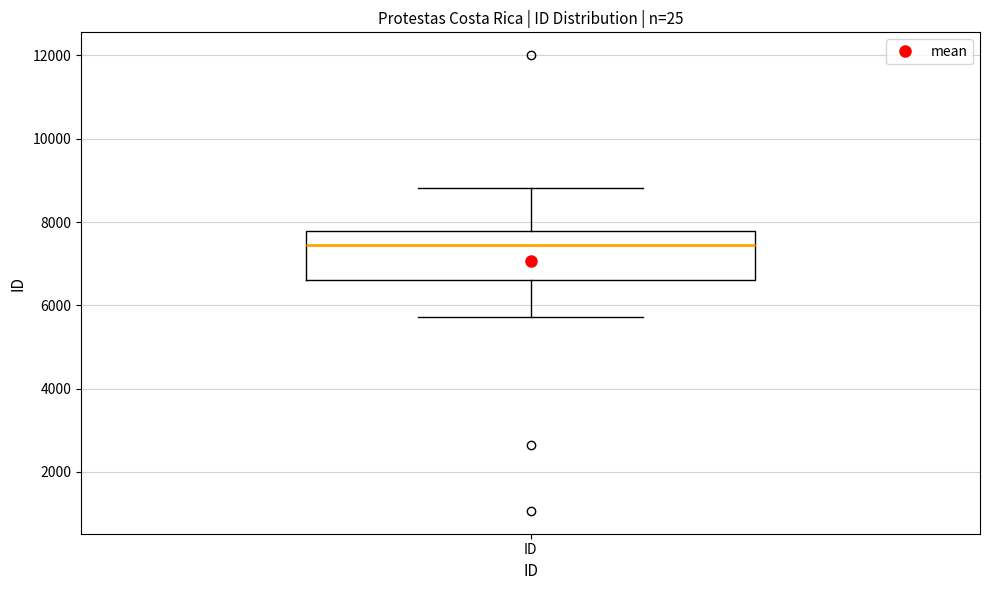

Where does the lower whisker of the box for ID end on the y-axis? The values are not printed on the chart, so give them approximately, as read against the axis.

5800